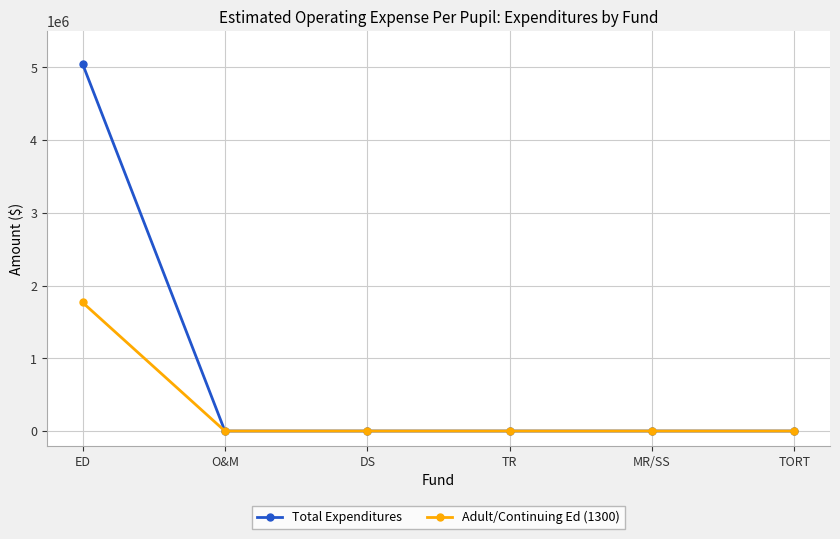

Is it true that Adult/Continuing Ed (1300) equals 788165 at TR?

False